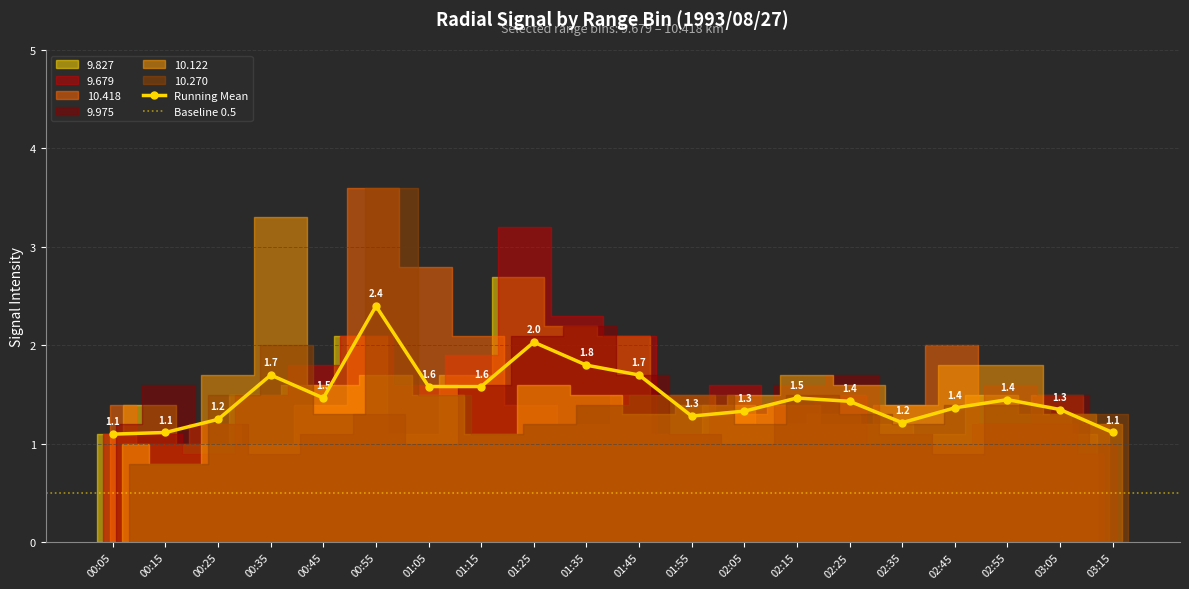

At which category does 9.975 reach its first local peak?

00:15